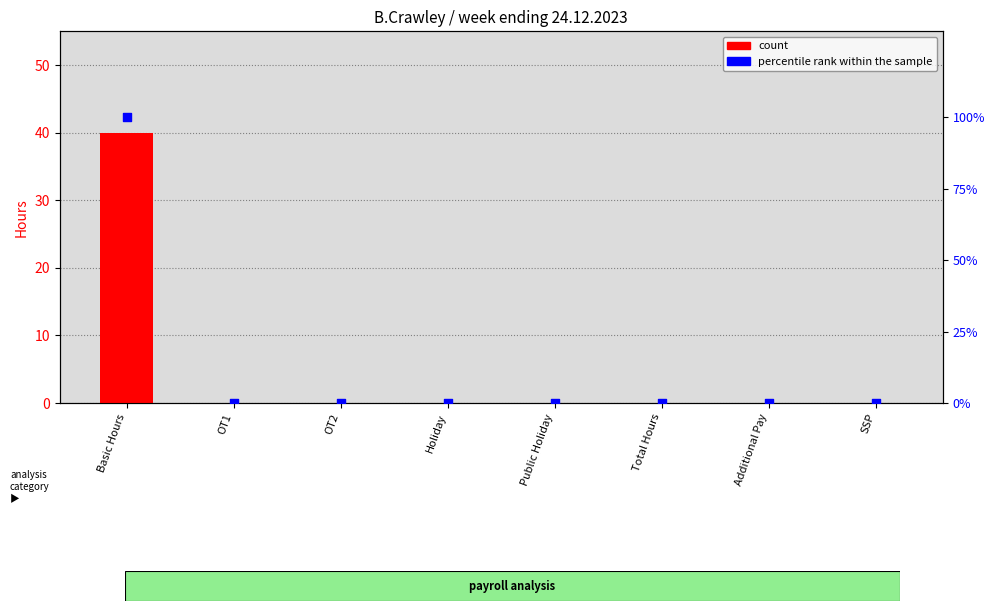

Is the value of count at SSP greater than the value of percentile rank within the sample at Public Holiday?

No